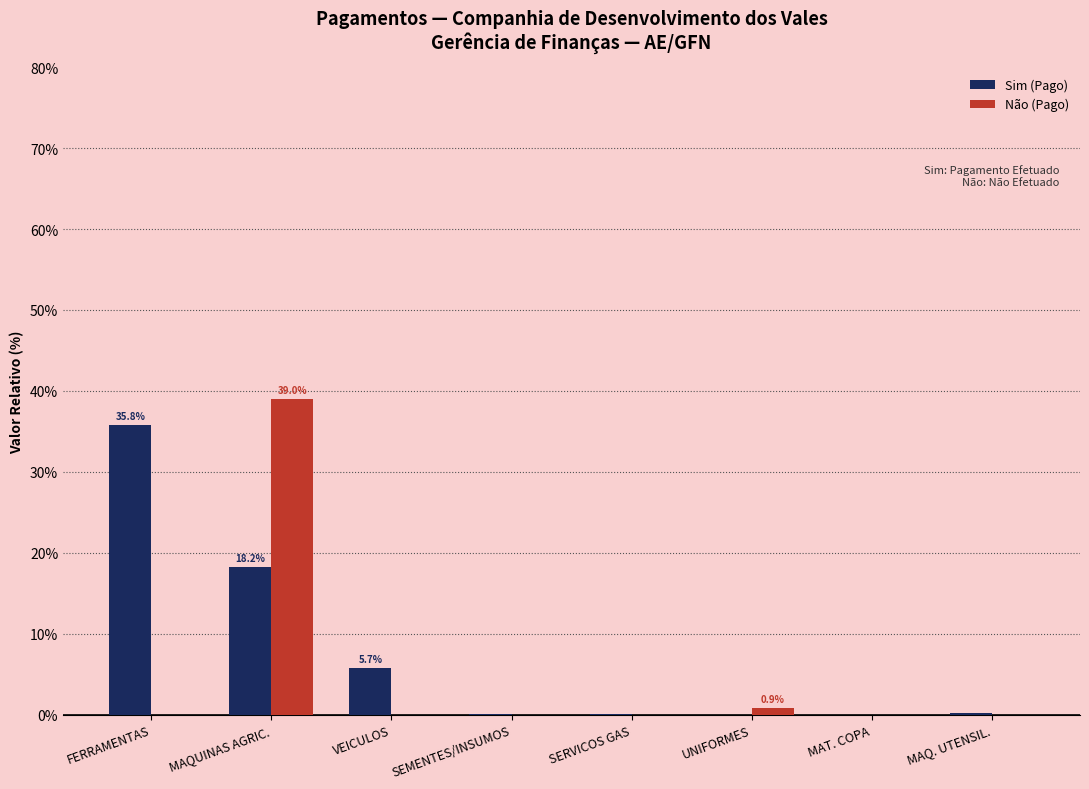

At which category is the sum across all series the highest?

MAQUINAS AGRIC.